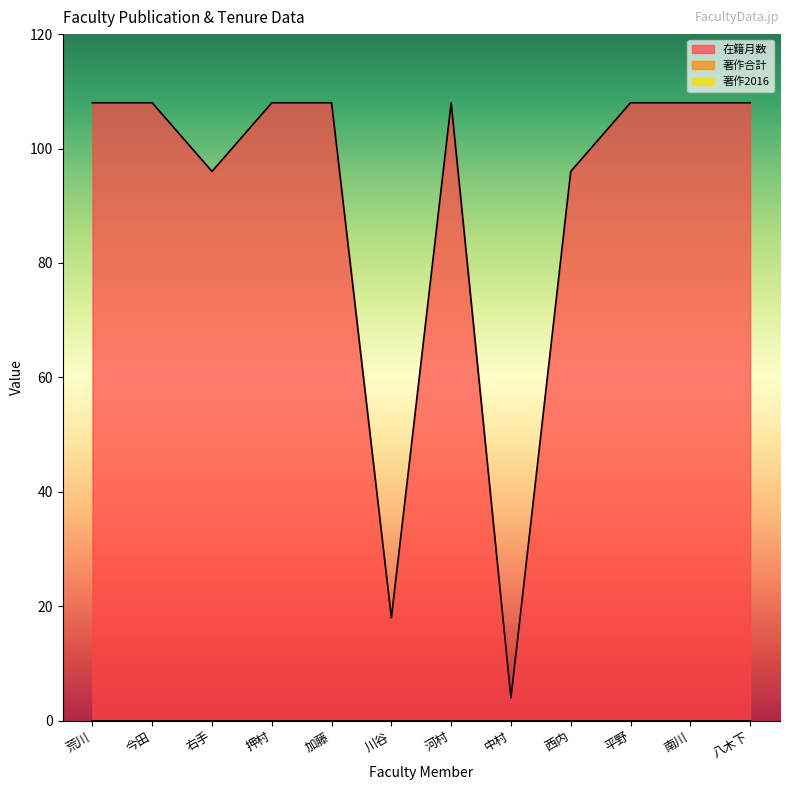

The 著作2016 series shows 0 at 右手. True or false?

True